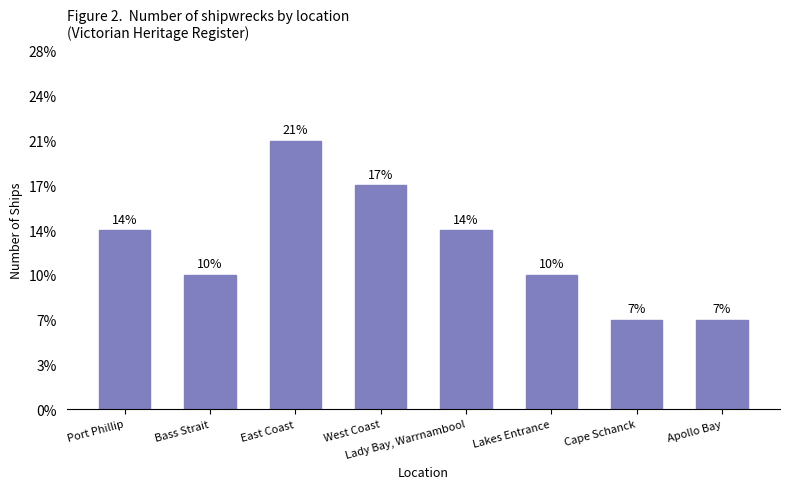

Which label corresponds to the largest value in the chart?

East Coast